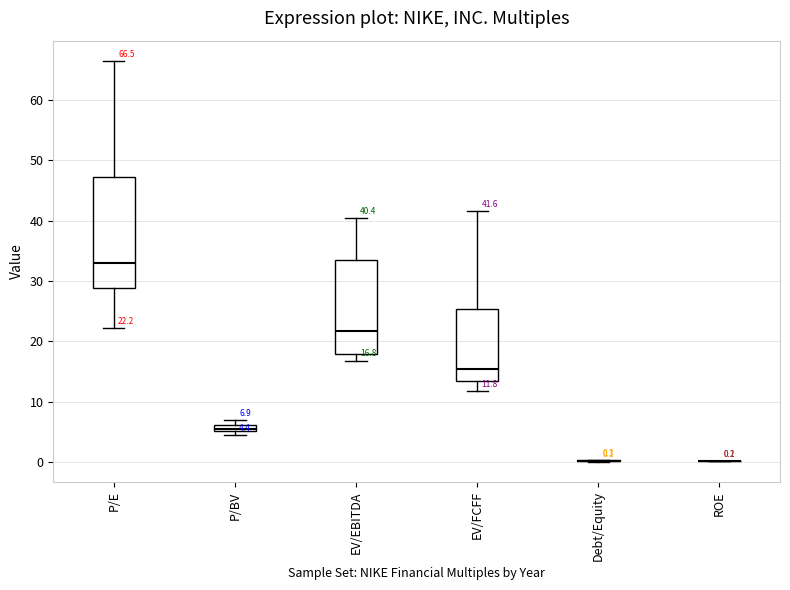

Which box is the tallest, from its lower edge to its upper edge?

P/E